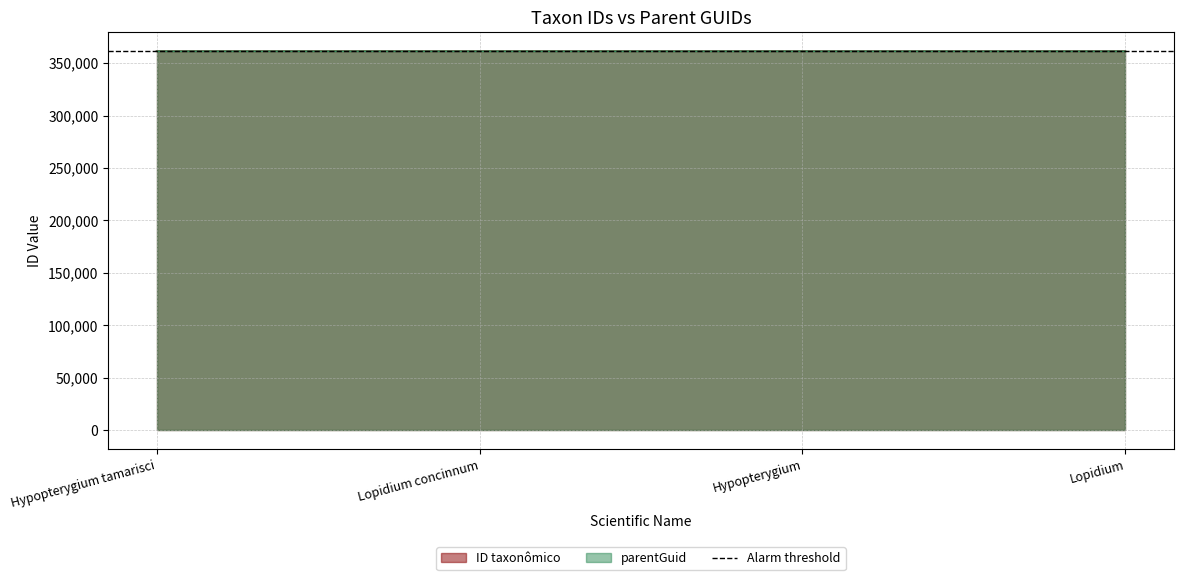

What position from the left is Lopidium?

4